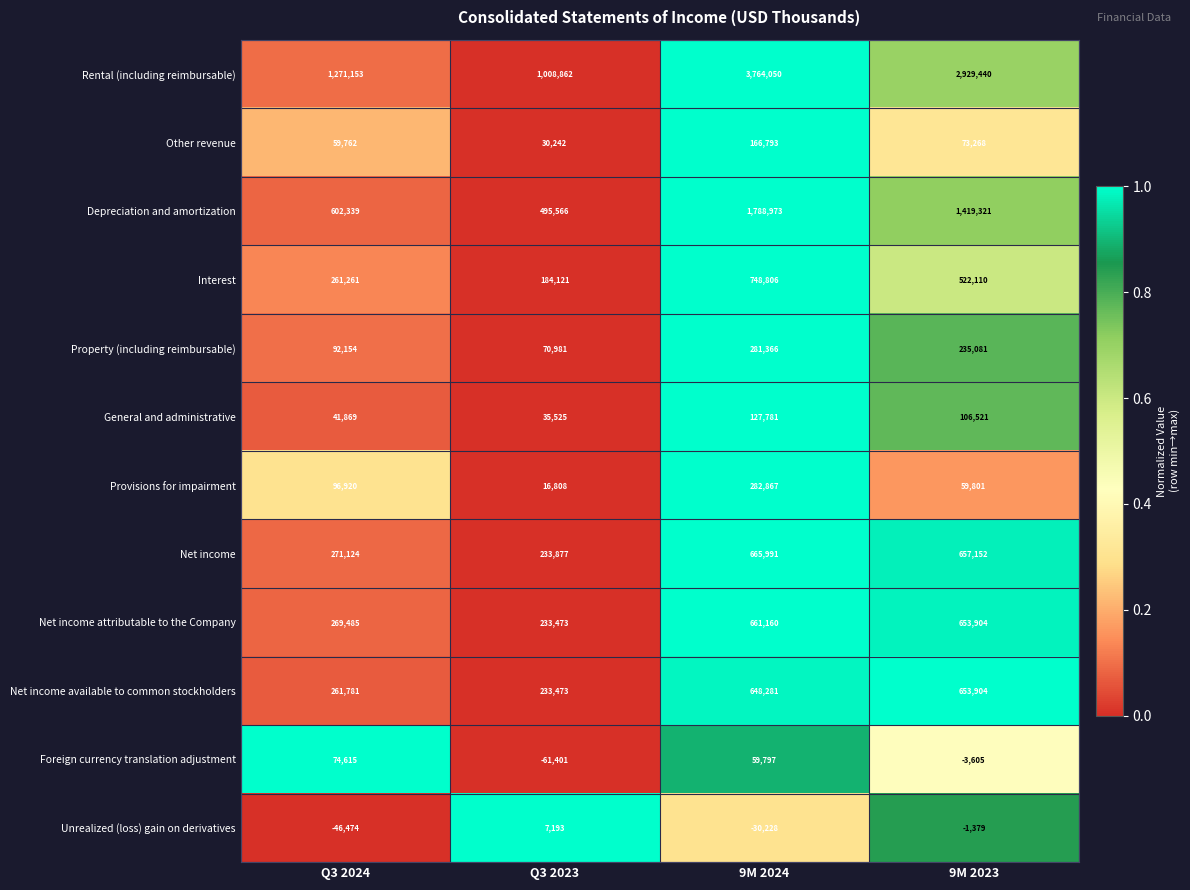

Between Q3 2024 and 9M 2023, which series saw the biggest shift?

Rental (including reimbursable)